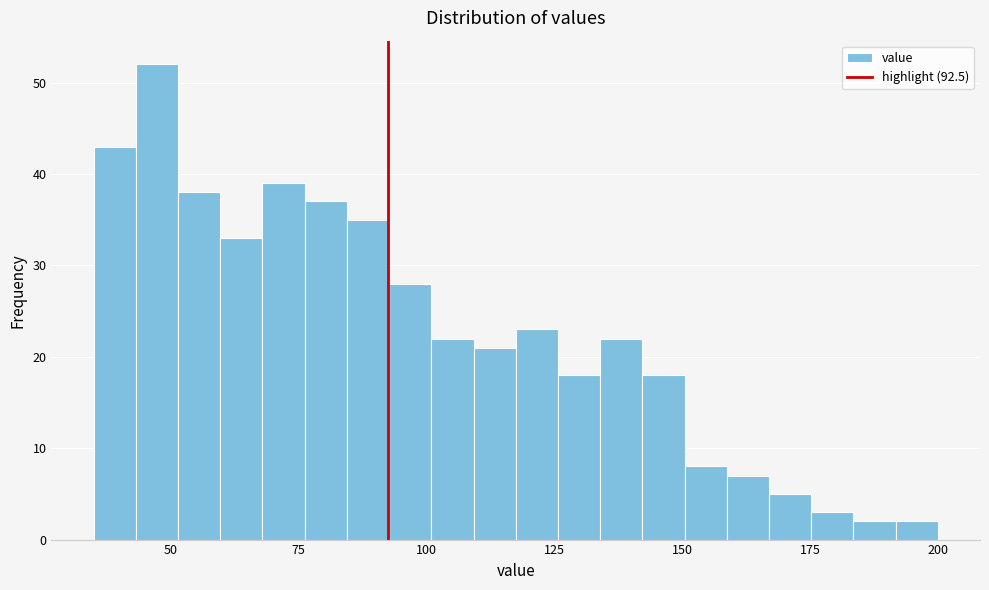

Read against the x-axis, roughly where is the centre of the tallest bar?

45